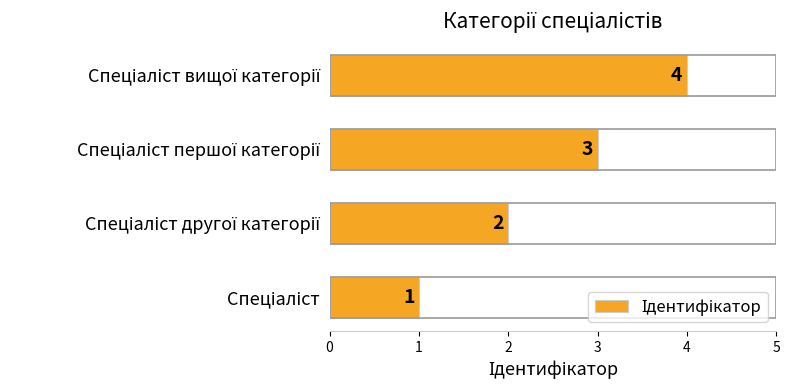

What is the greatest value displayed?

4